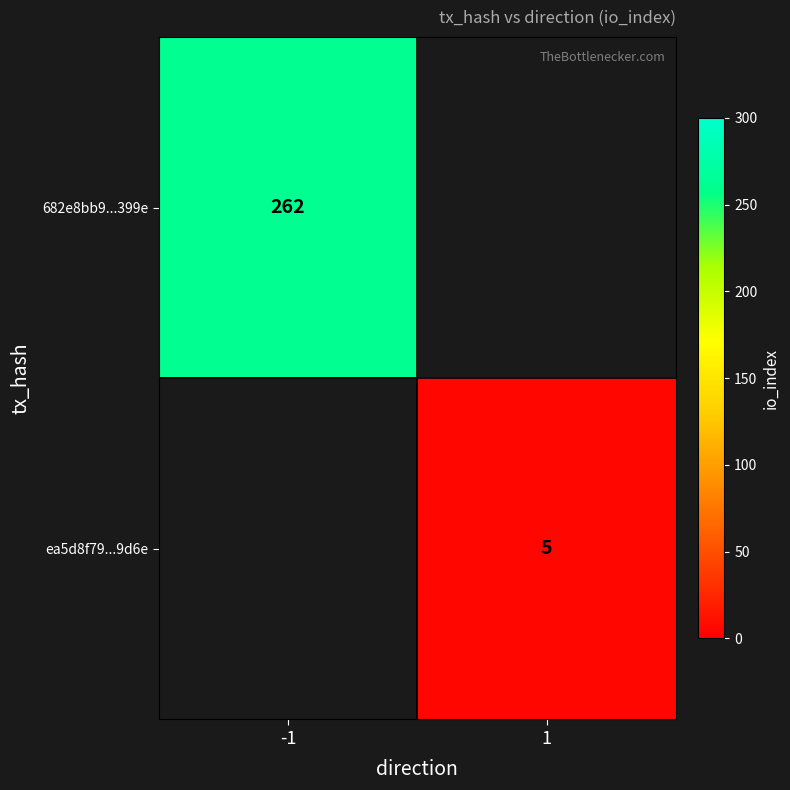

Is it true that 682e8bb9...399e equals 262 at -1?

True